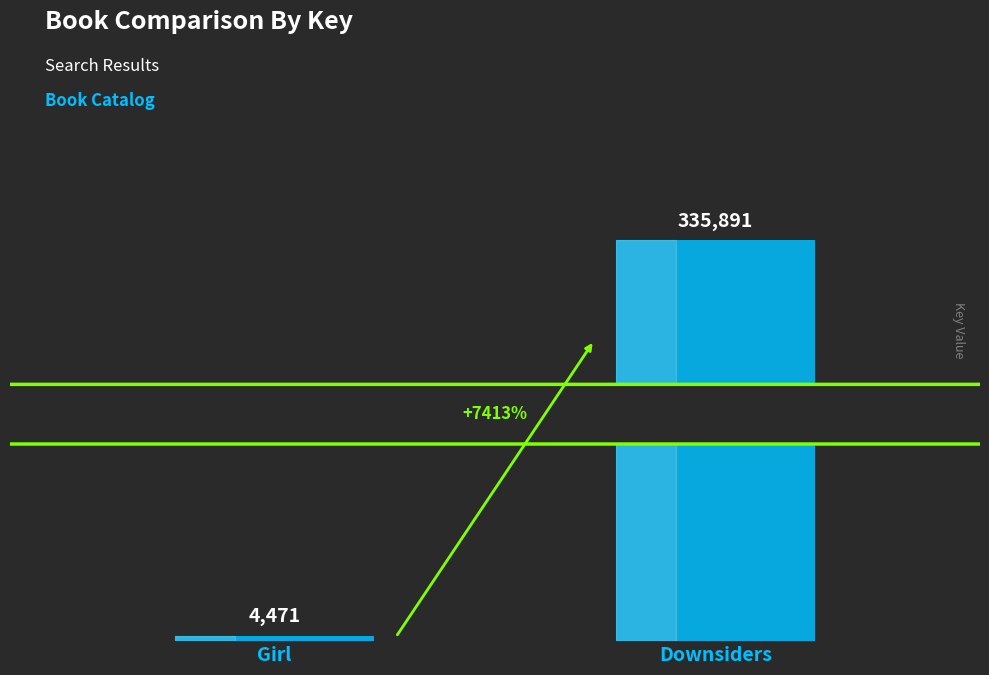

List the labels in order of value, smallest first.

Girl, Downsiders